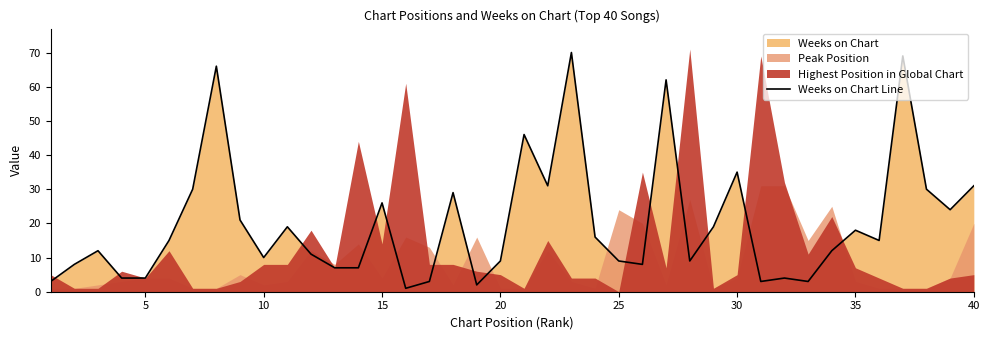

How many lines are shown in the chart?

1